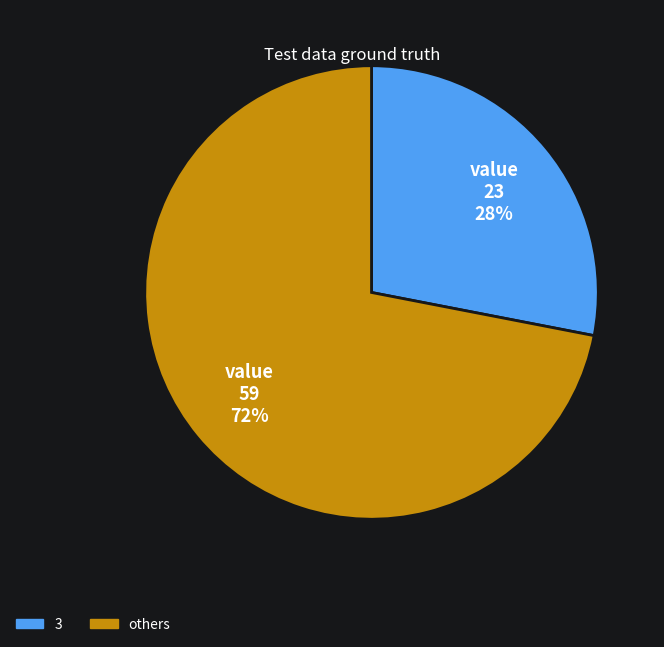

What is the ratio of the value at others to the value at 3?

2.6